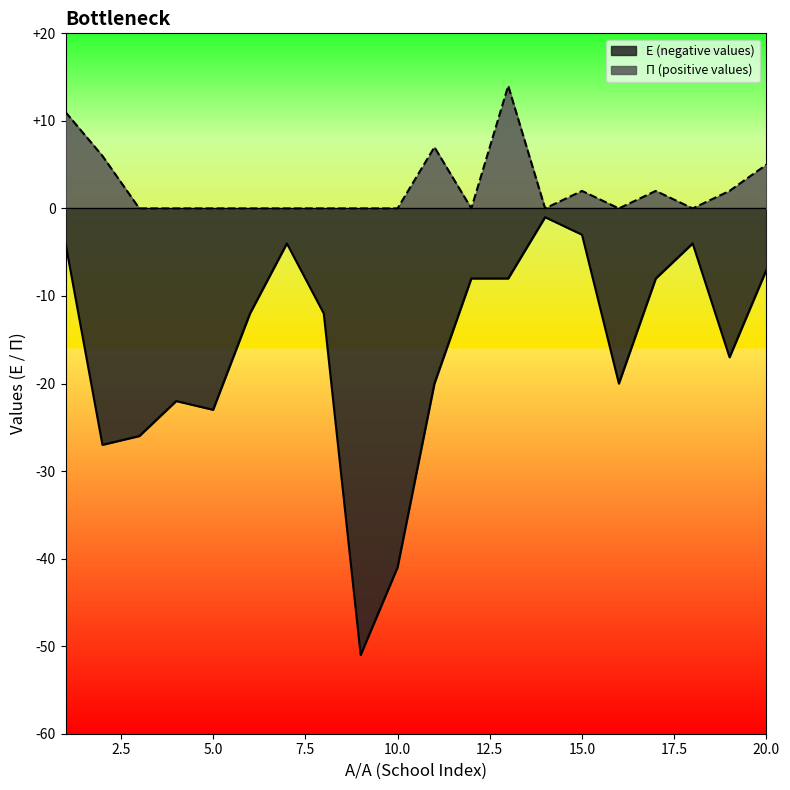

What are all the series names shown in the legend?

Ε (negative values), Π (positive values)